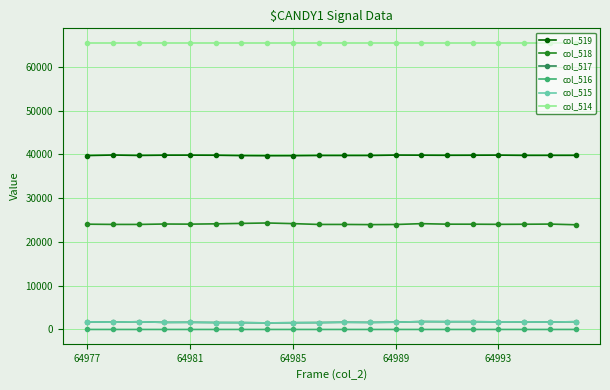

True or false: col_516 and col_519 cross at least once.

False